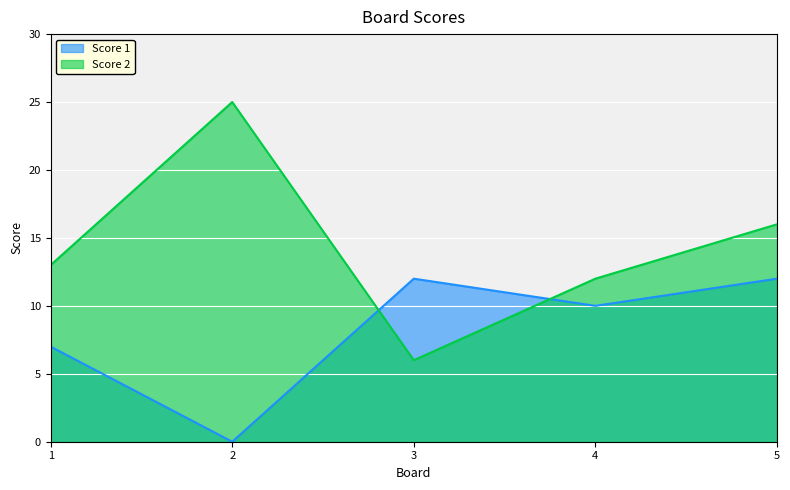

True or false: Score 2 and Score 1 intersect in this chart.

True